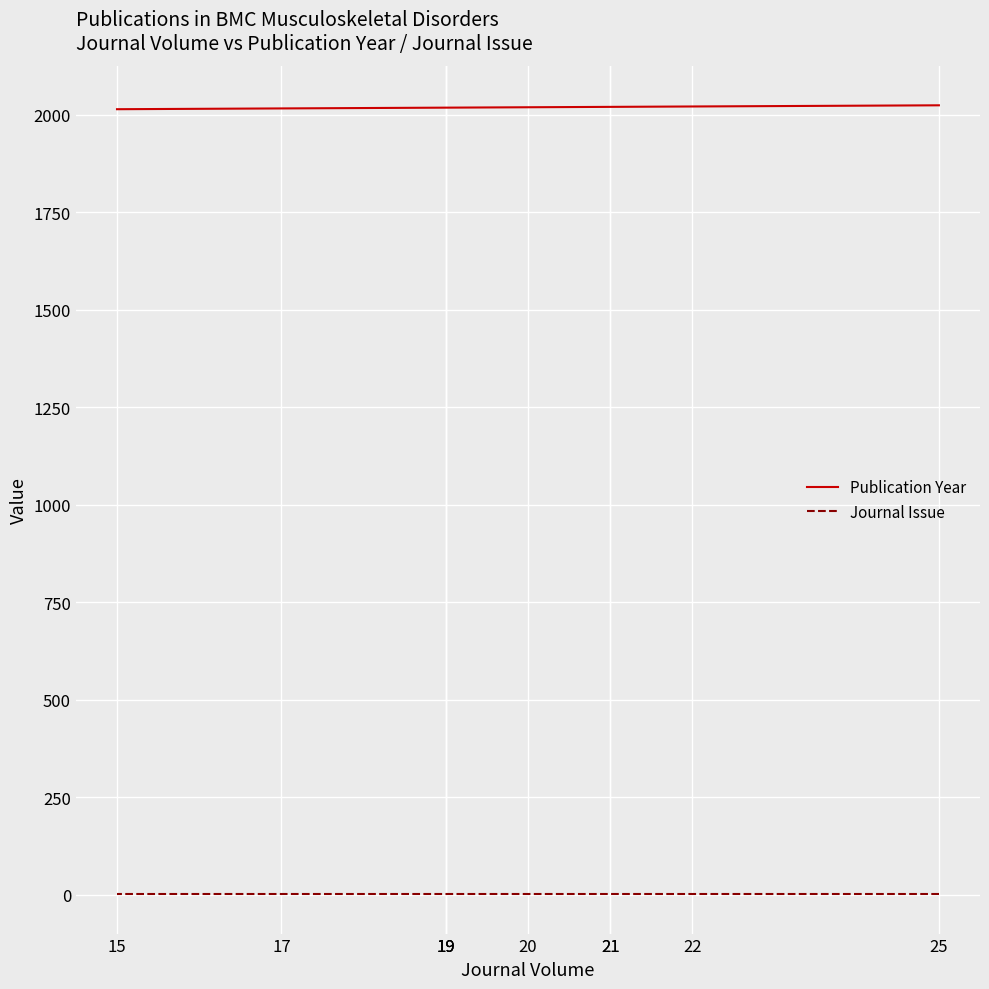

True or false: Journal Issue and Publication Year intersect in this chart.

False